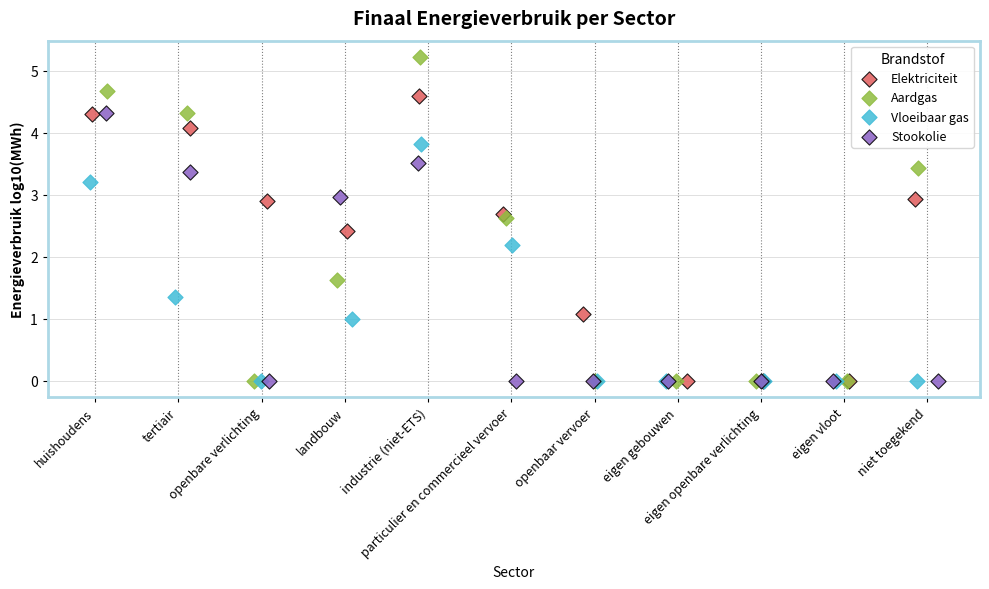

Which series has the widest spread of Y values?

Aardgas